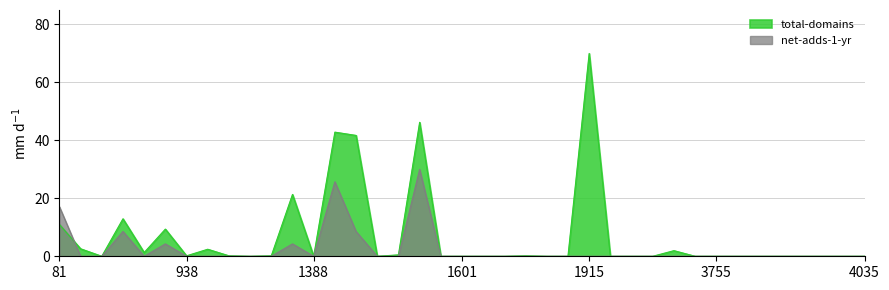

Which series ends up on top after the final intersection of net-adds-1-yr and total-domains?

total-domains